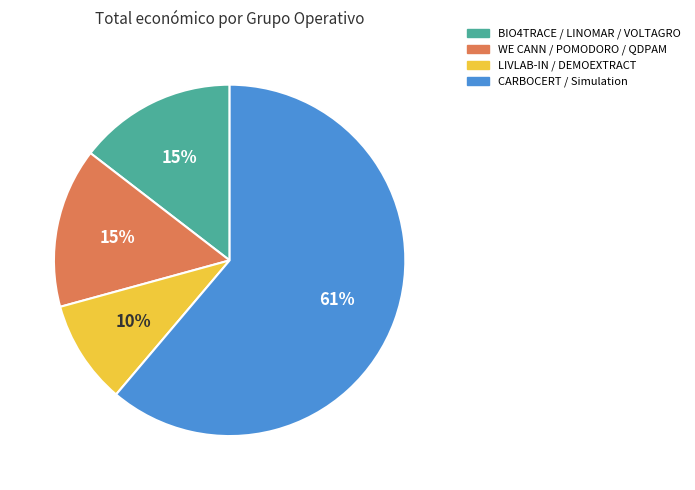

To the nearest percent, what is the average slice percentage?

25%